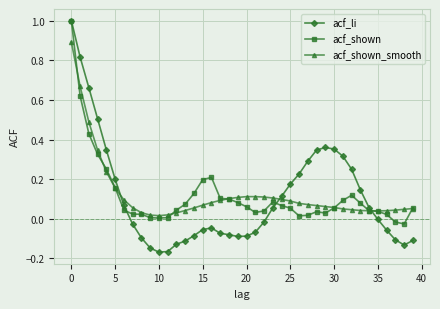

True or false: acf_shown has more than 1 interior local peaks.

True